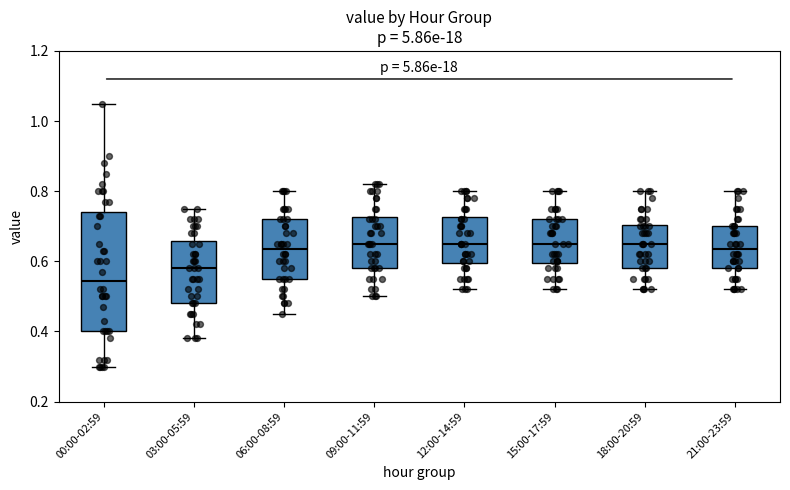

Comparing the boxes themselves (not the whiskers), which one is the tallest?

00:00-02:59